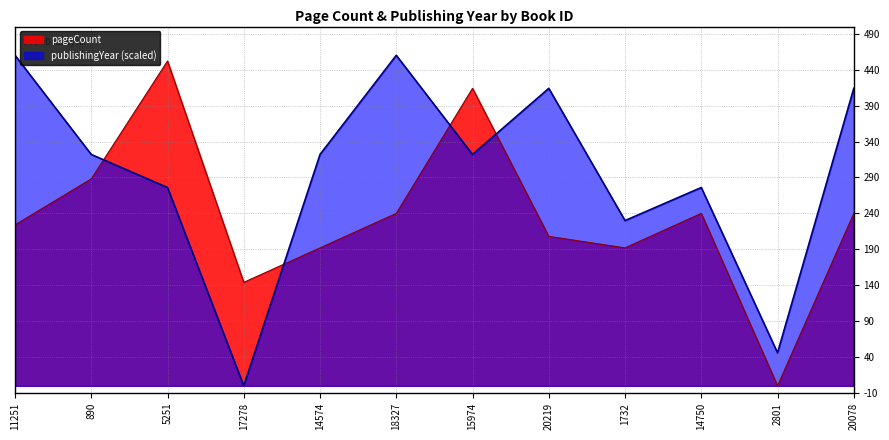

What is the value of the publishingYear point at the 7th from the left?

322